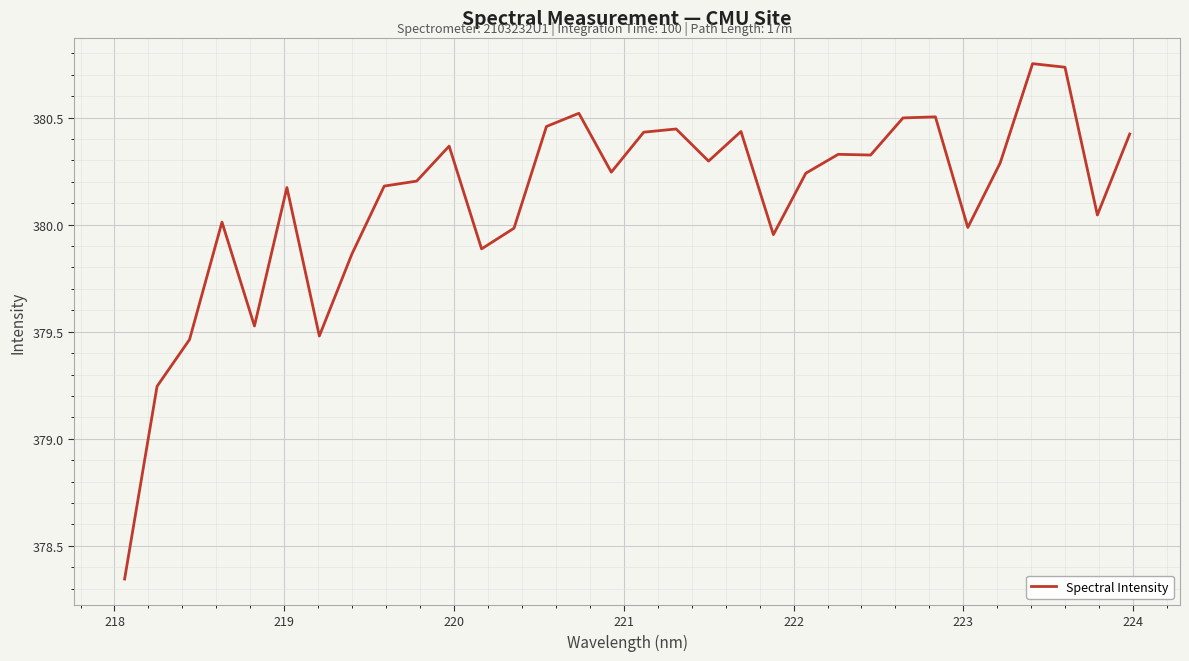

What is the difference between the maximum and minimum values?

2.4